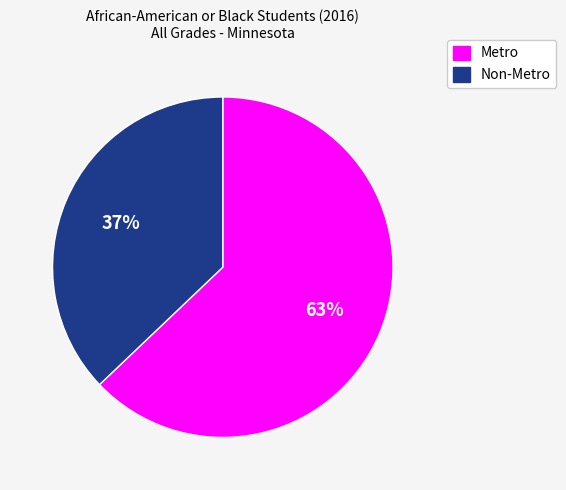

To the nearest percent, what is the difference between the largest and smallest slice percentages?

26%